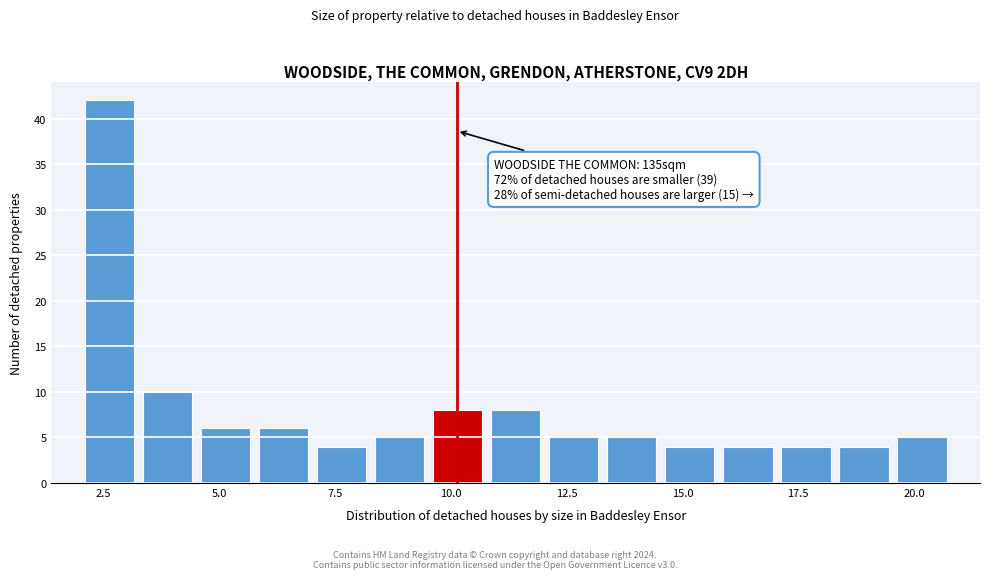

Read against the x-axis, roughly where is the centre of the tallest bar?

2.5